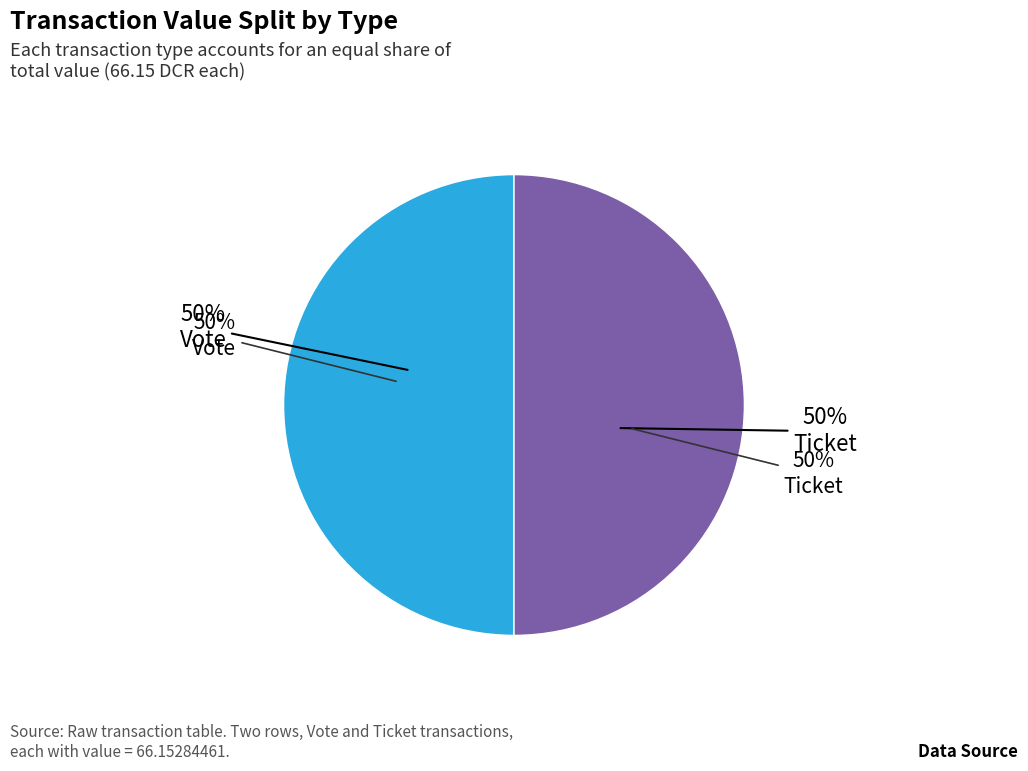

Is there any slice that represents more than half of the pie?

Yes